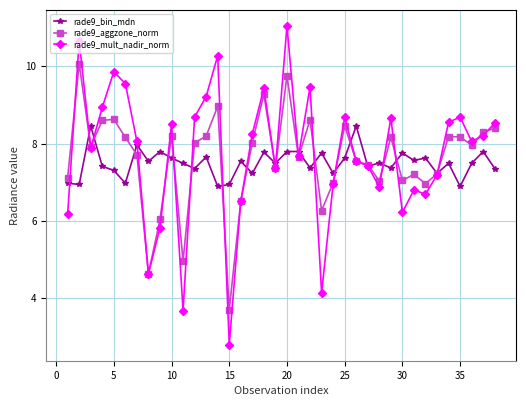

Which series has the largest range (max minus min)?

rade9_mult_nadir_norm